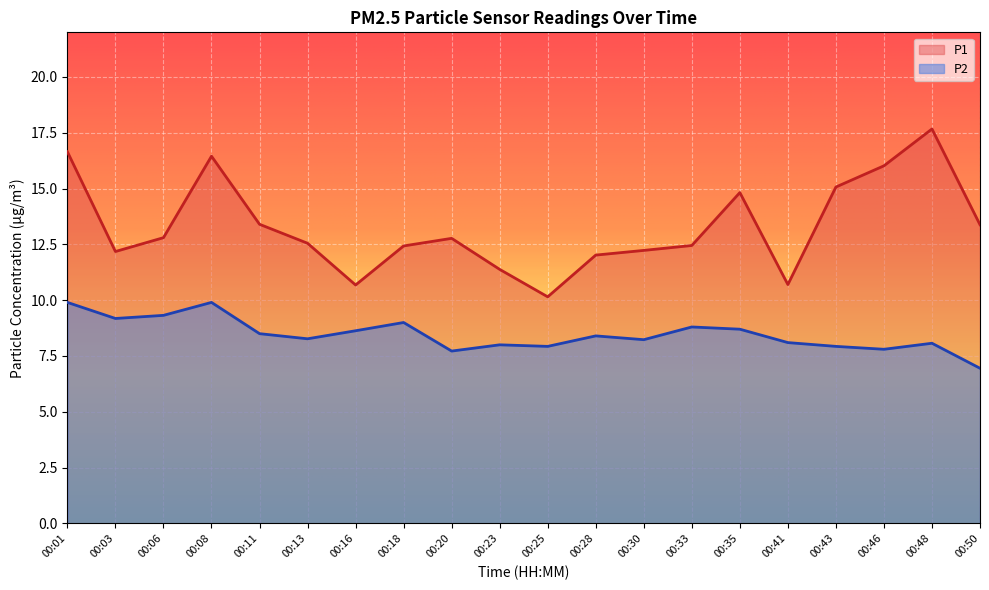

How many lines are shown in the chart?

2